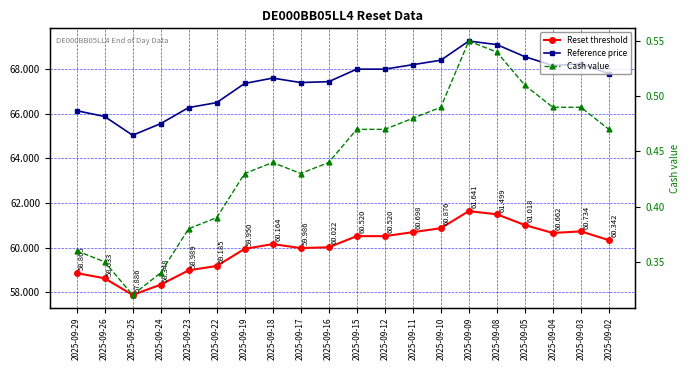

What is the value of the Reset threshold point at the 10th from the left?

60.0